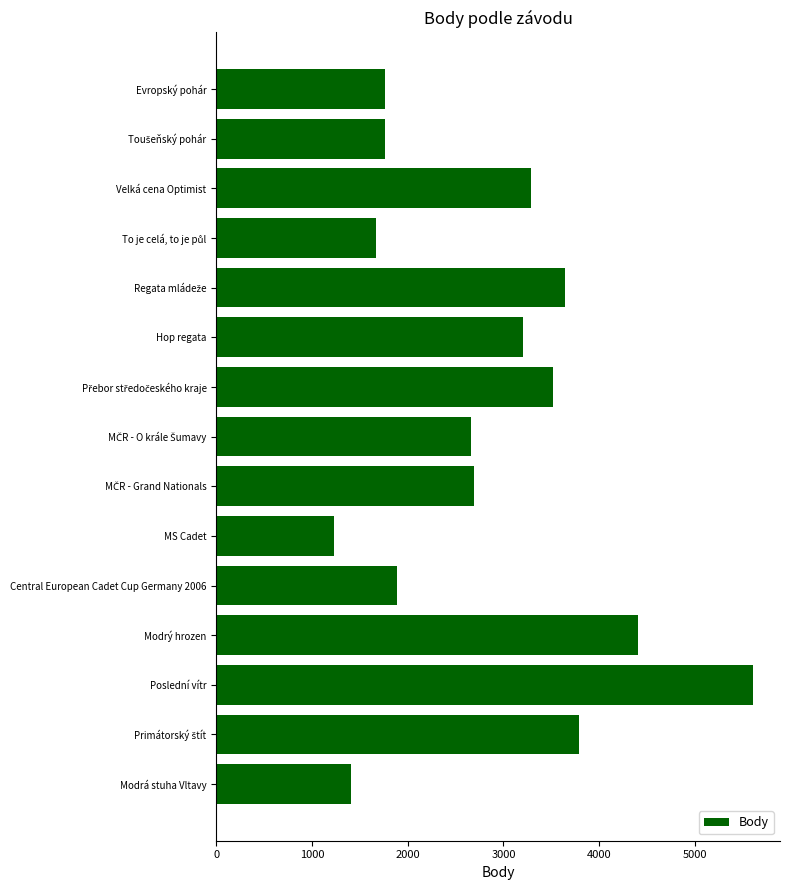

What is the average value?

2834